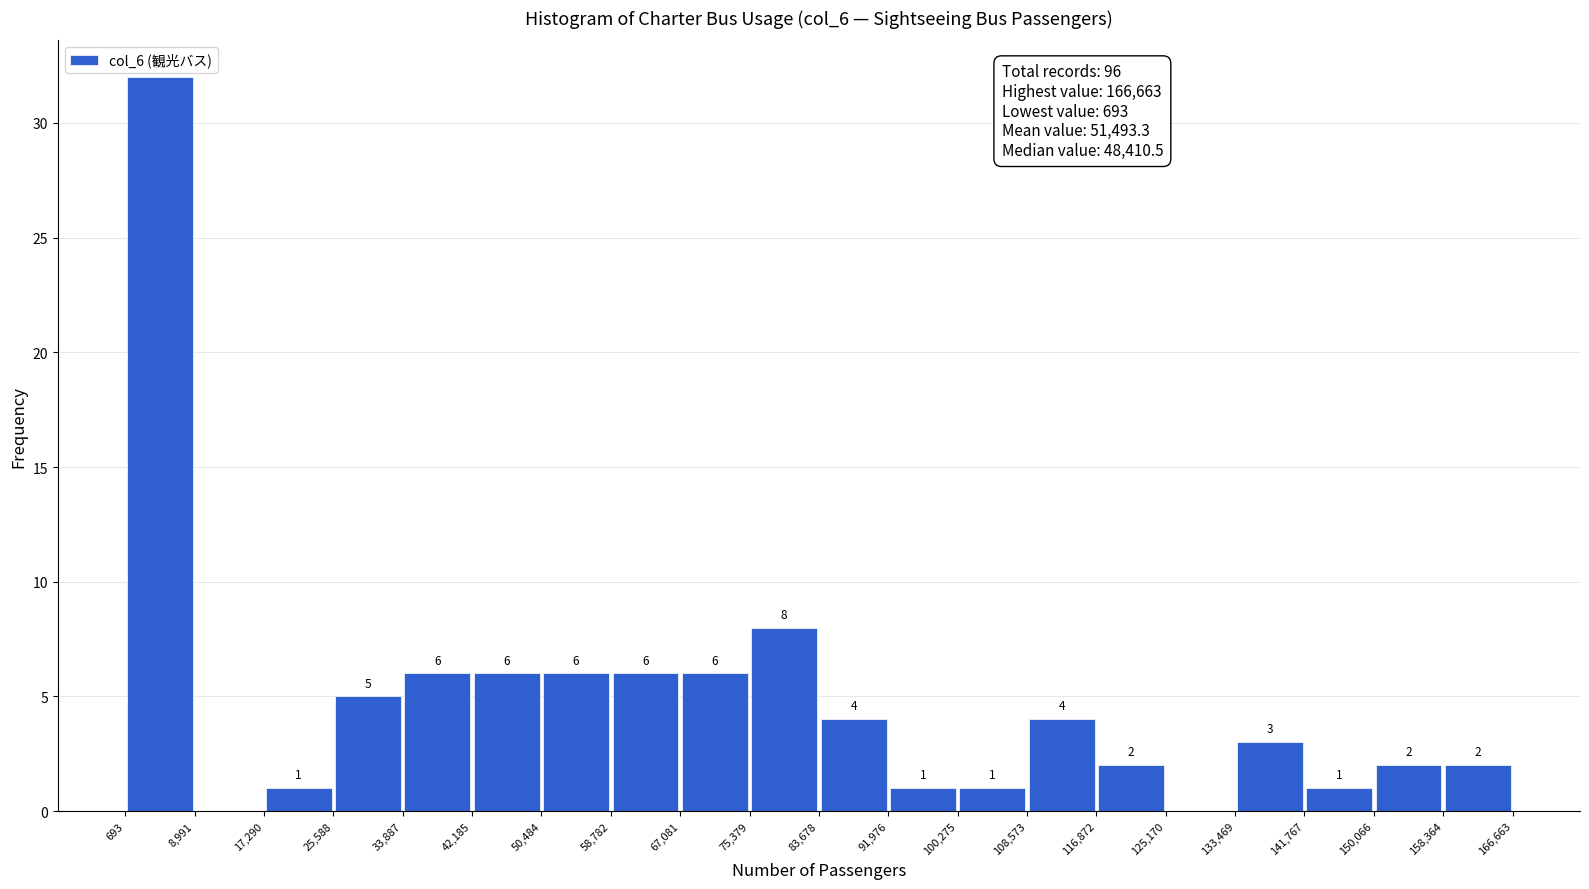

Over which range of the x-axis is the bar tallest?

693 to 8,991